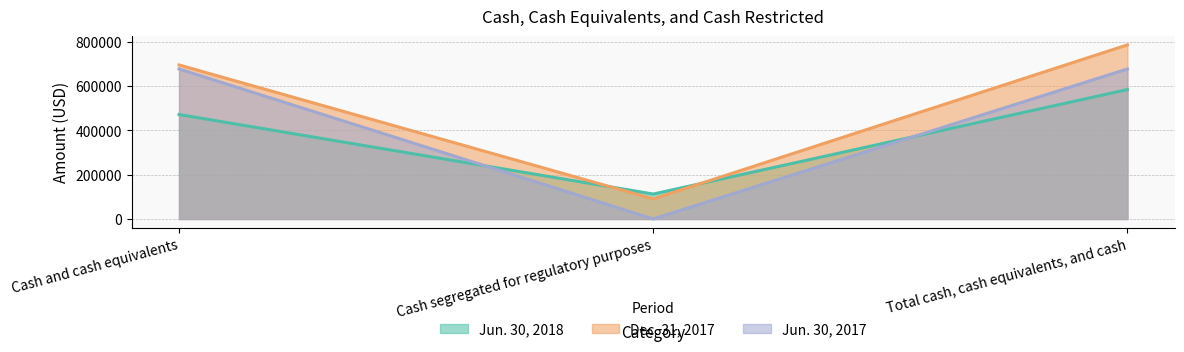

What is the lowest value of the Dec. 31, 2017 series?

90802